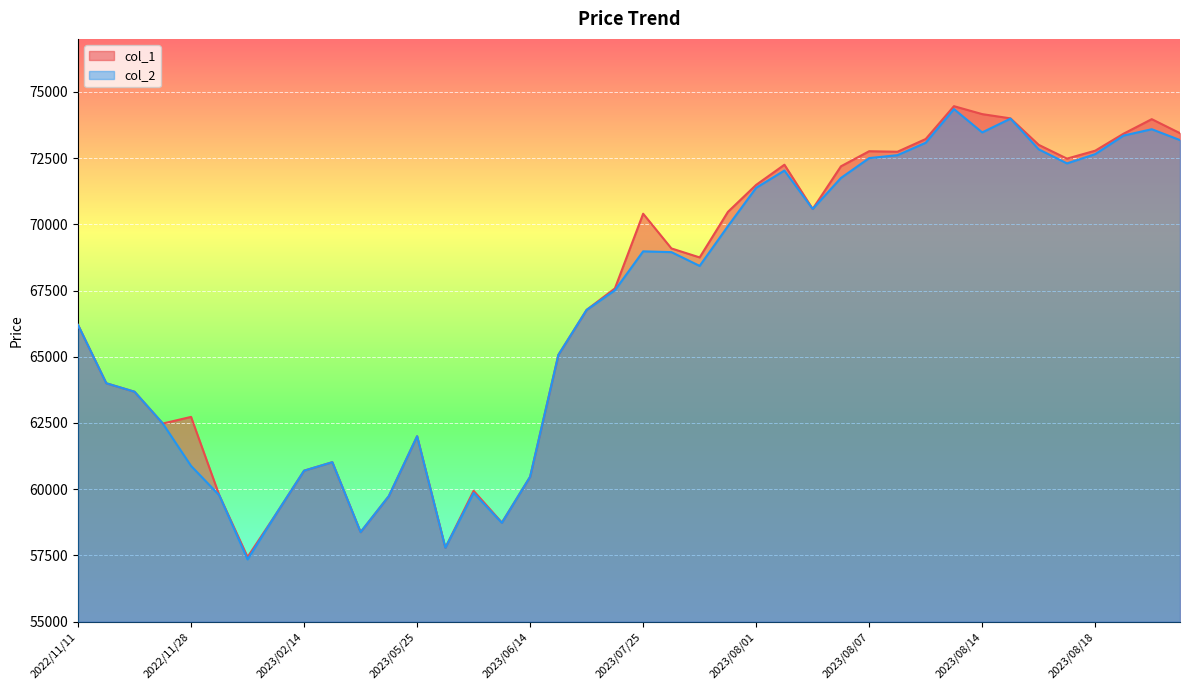

At which category is the sum across all series the highest?

2023/08/10